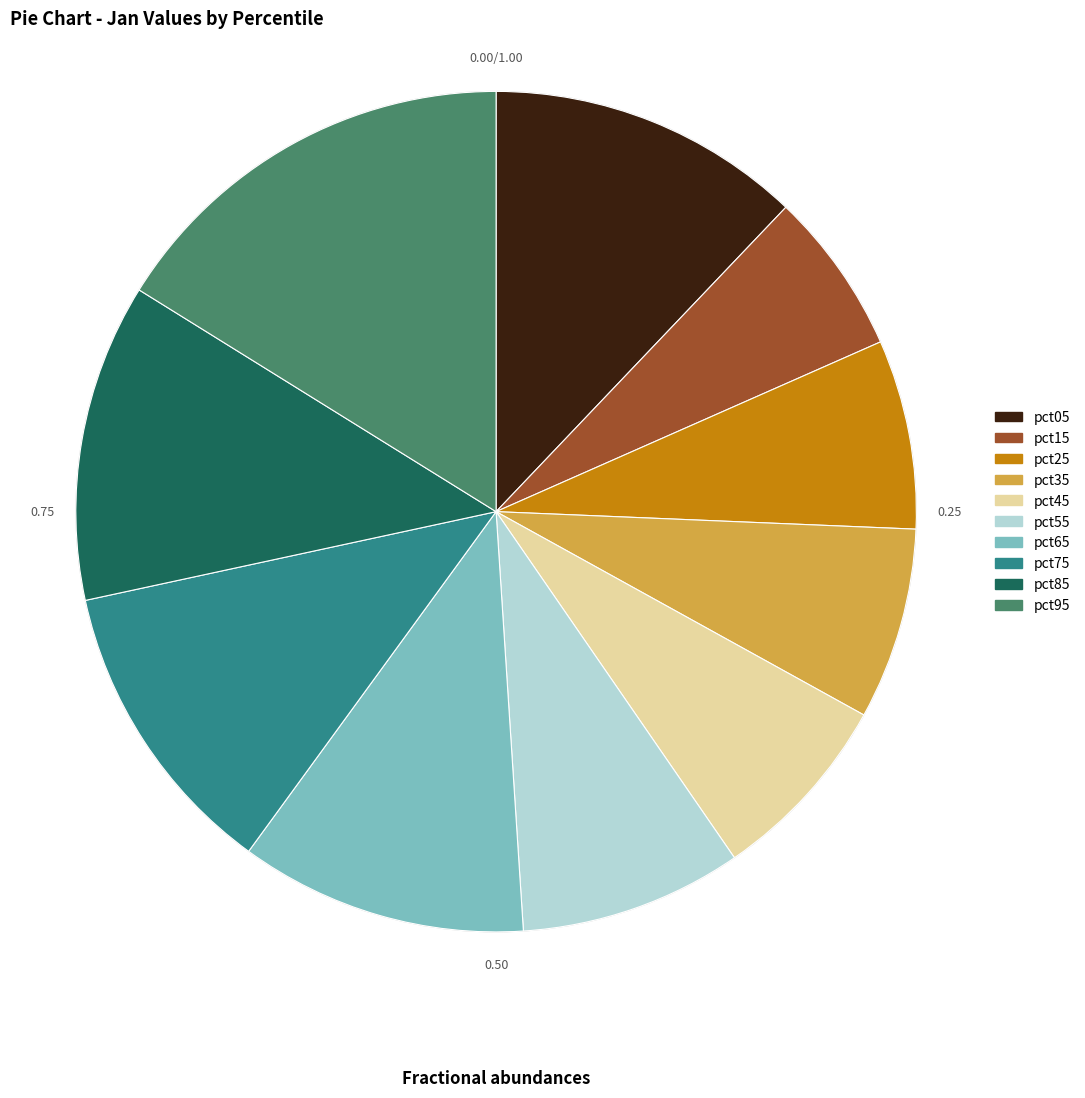

Between pct95 and pct45, which is larger?

pct95